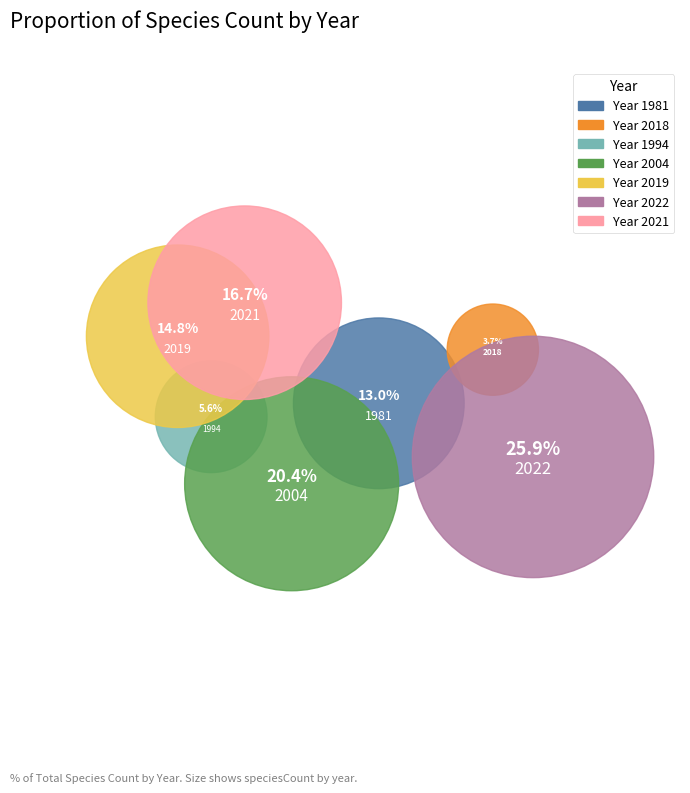

To the nearest percent, what percentage of the pie is 1981?

13%